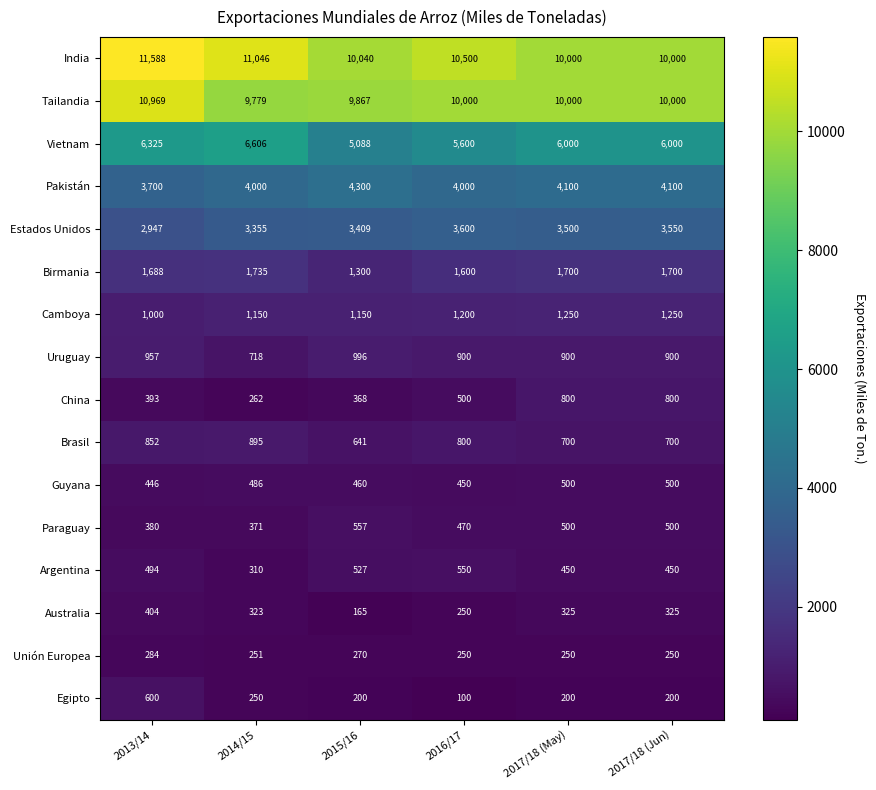

How many series are shown in this chart?

16